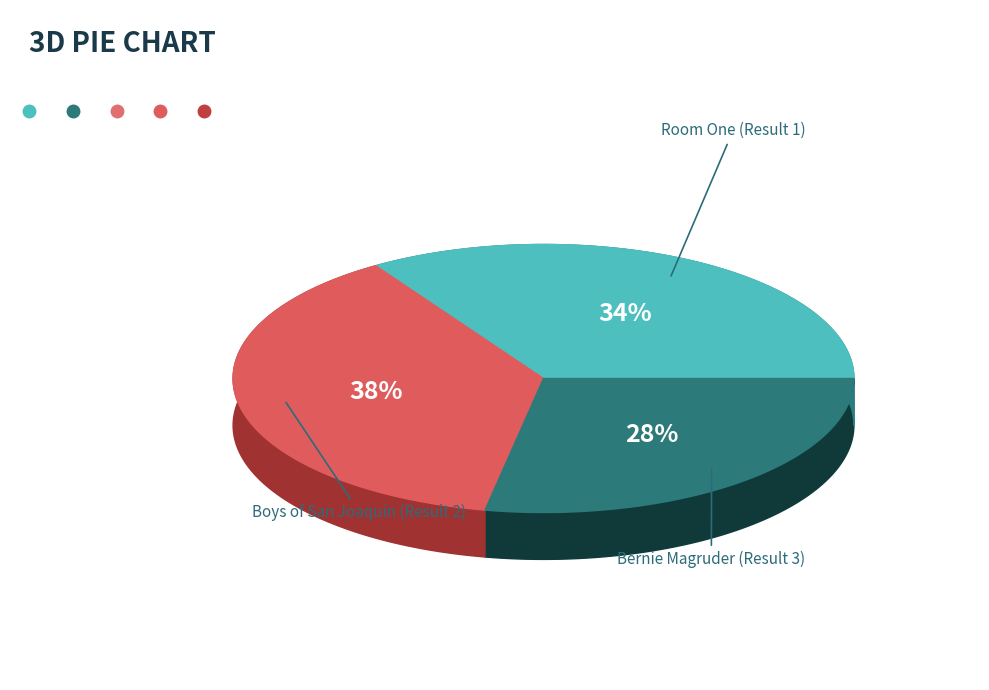

Does Room One (Result 1) account for over 50% of the chart?

No